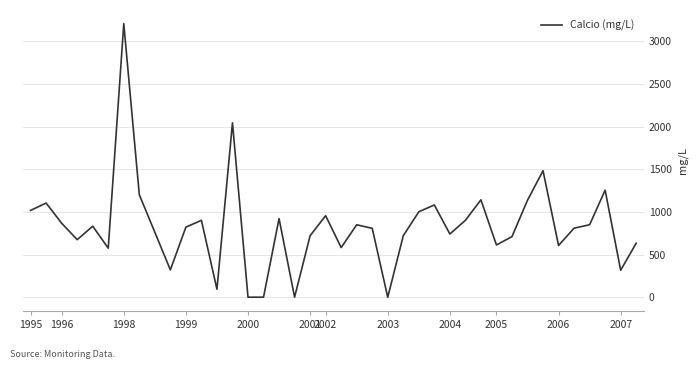

What is the greatest value displayed?

3206.0